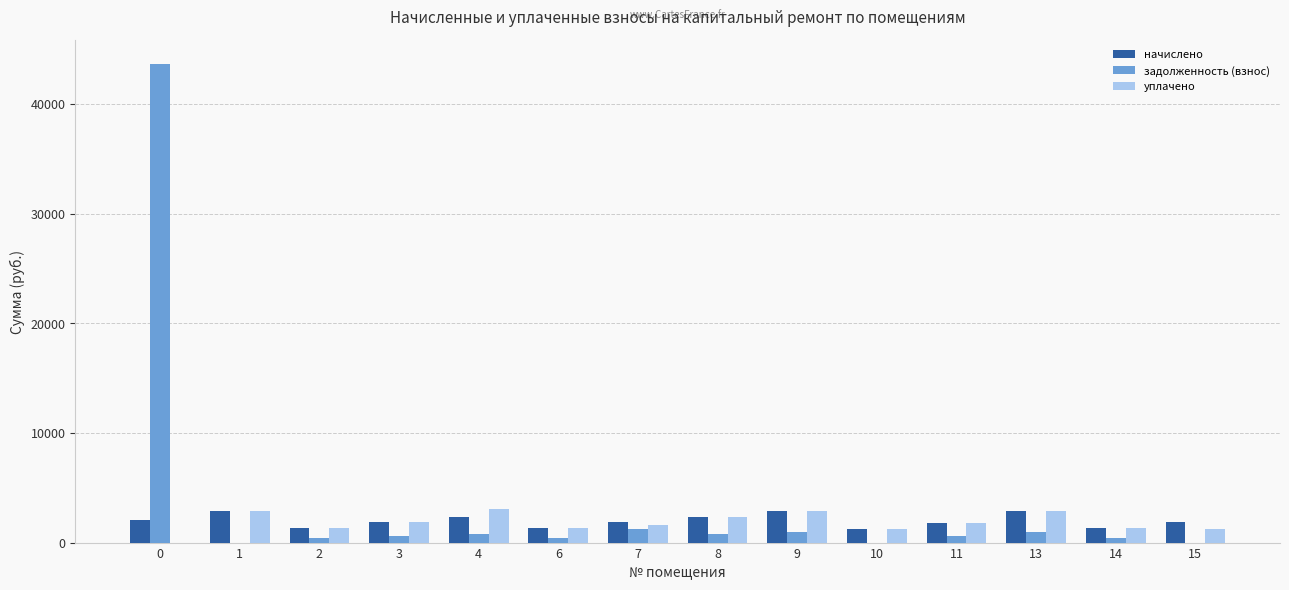

What is the greatest value displayed?

43670.5